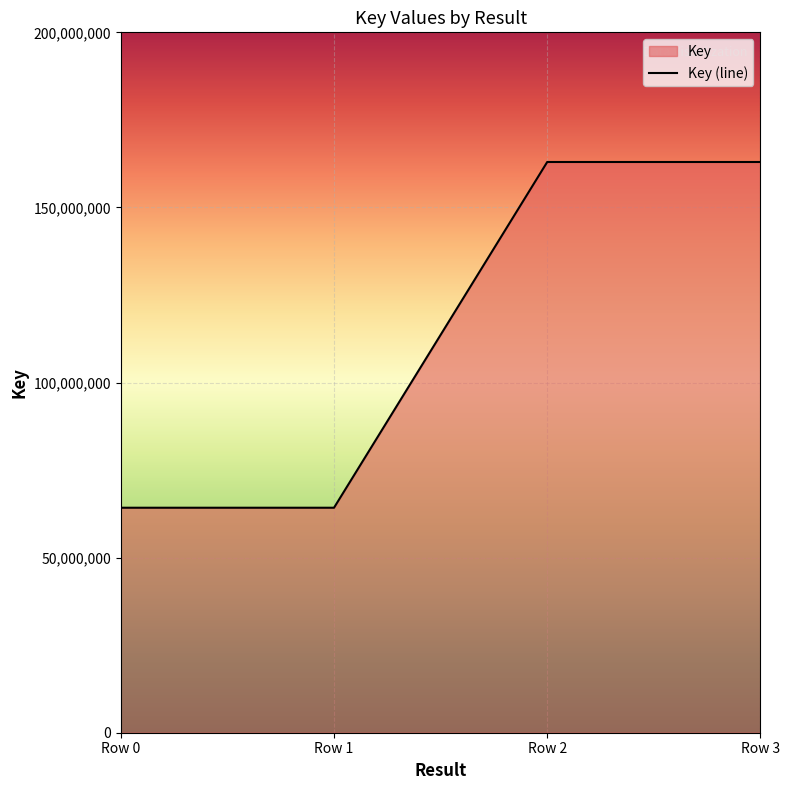

Is it true that the value at Row 1 is 64246897?

True